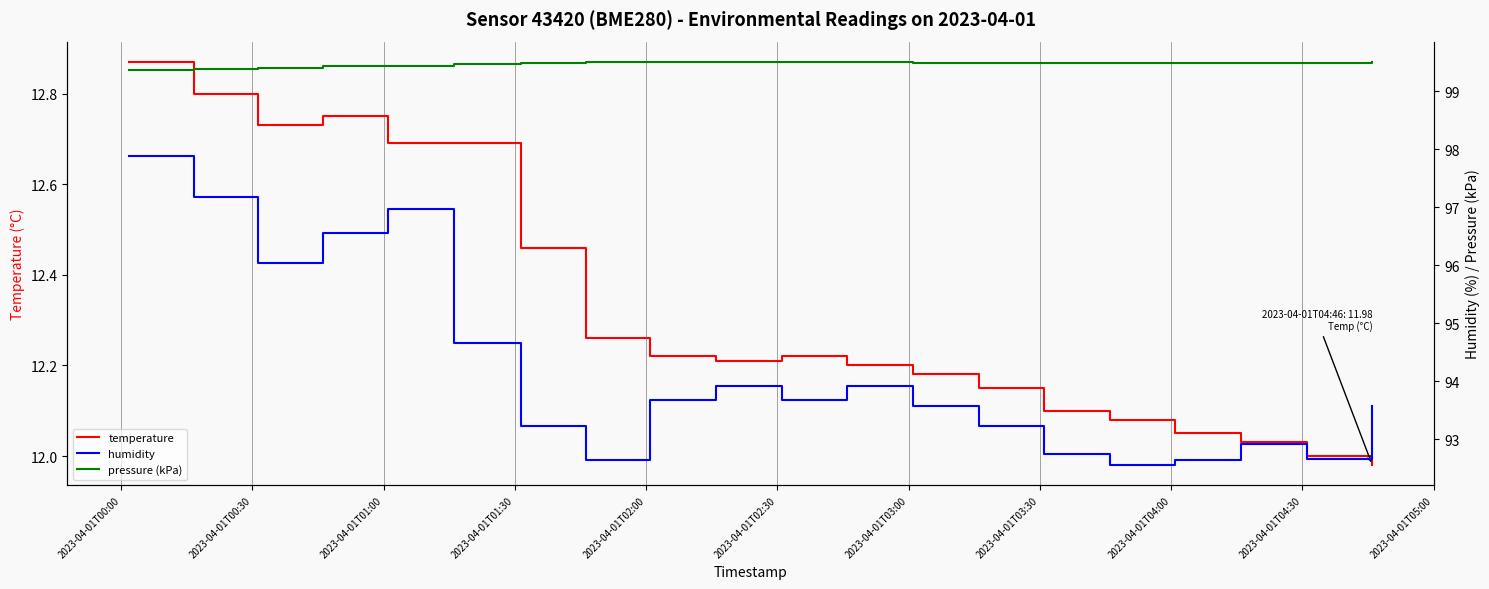

How many interior local peaks does the pressure (kPa) series have?

4